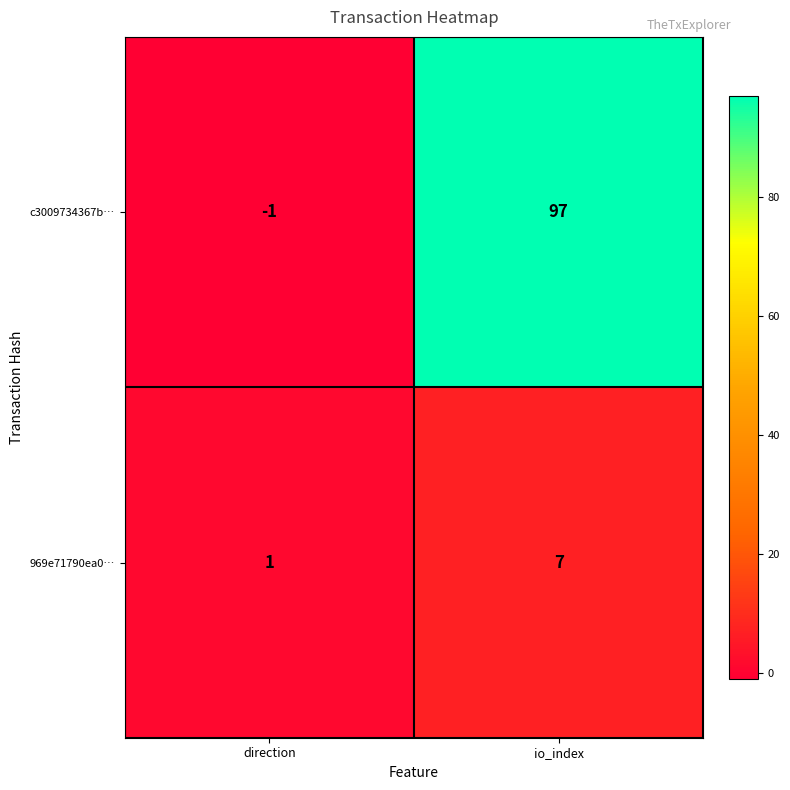

What is the difference between the 969e71790ea0… values at io_index and direction?

6